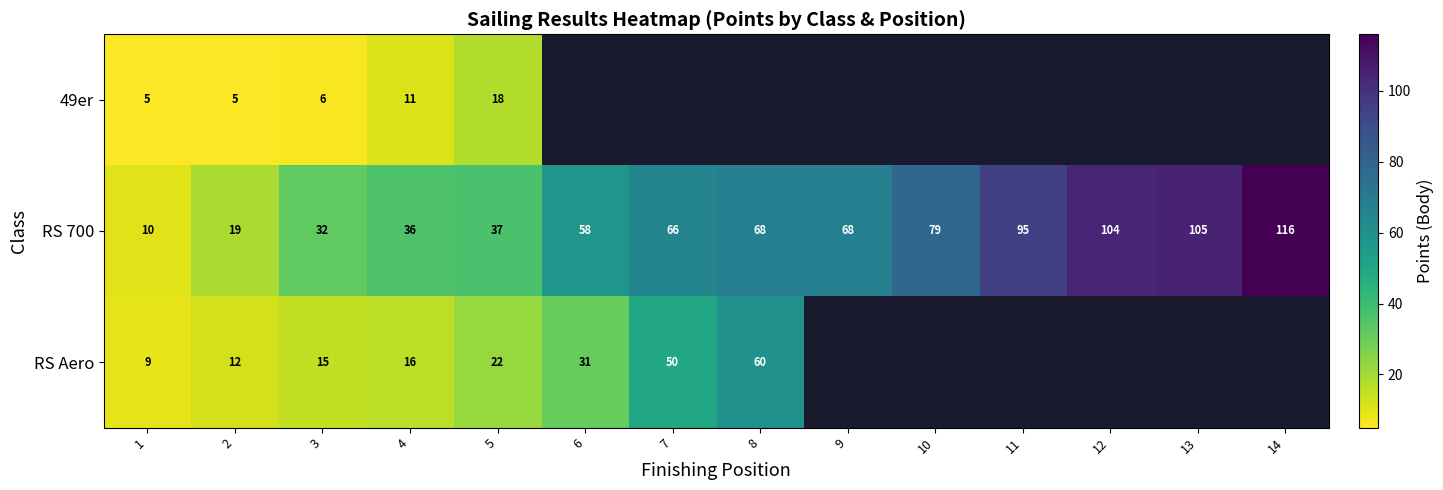

What is the maximum value shown in the chart?

116.0